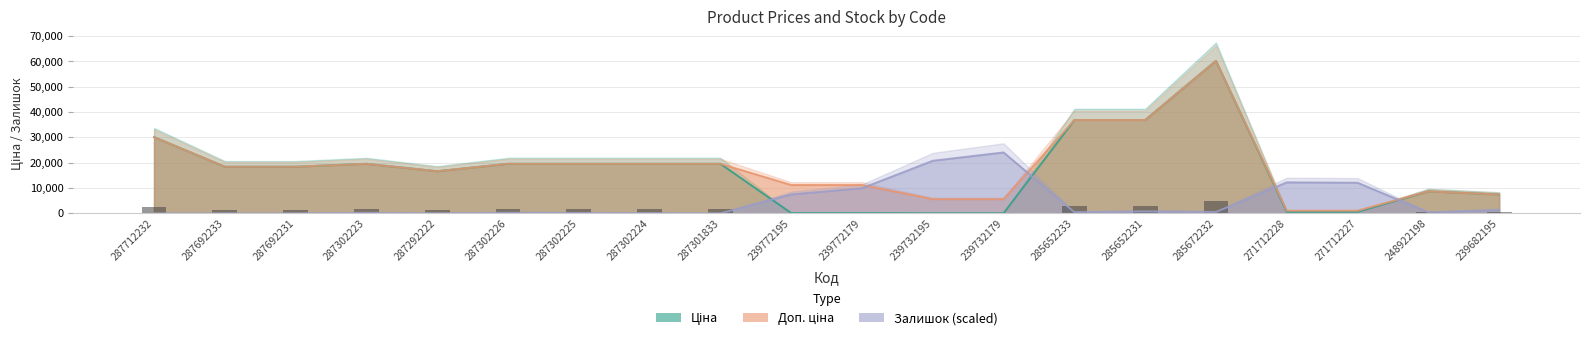

At 287302226, list the series in order from smallest to largest.

Залишок (scaled), Ціна, Доп. ціна